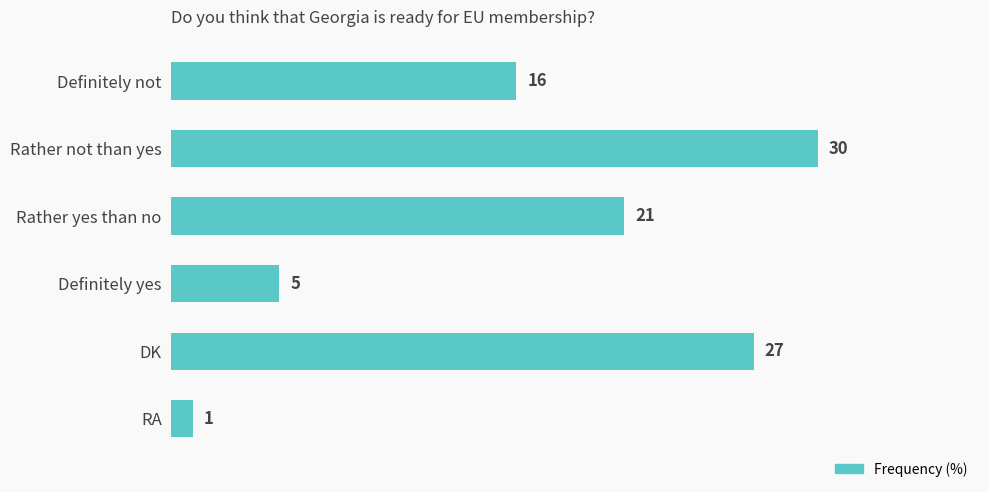

Which has a higher value, Rather not than yes or Rather yes than no?

Rather not than yes